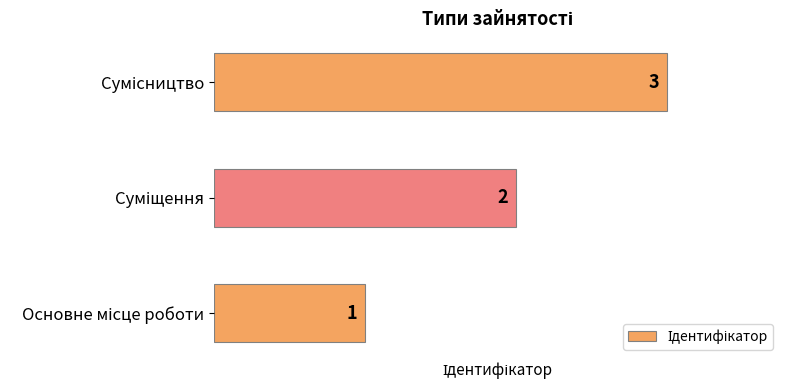

What is the maximum value shown in the chart?

3